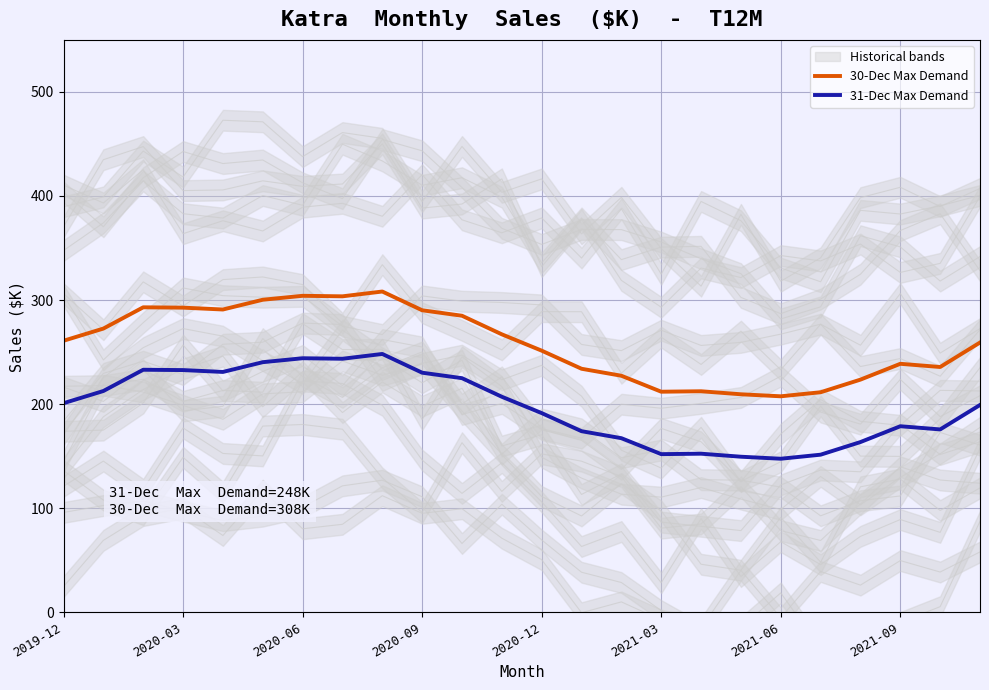

How many lines are shown in the chart?

2